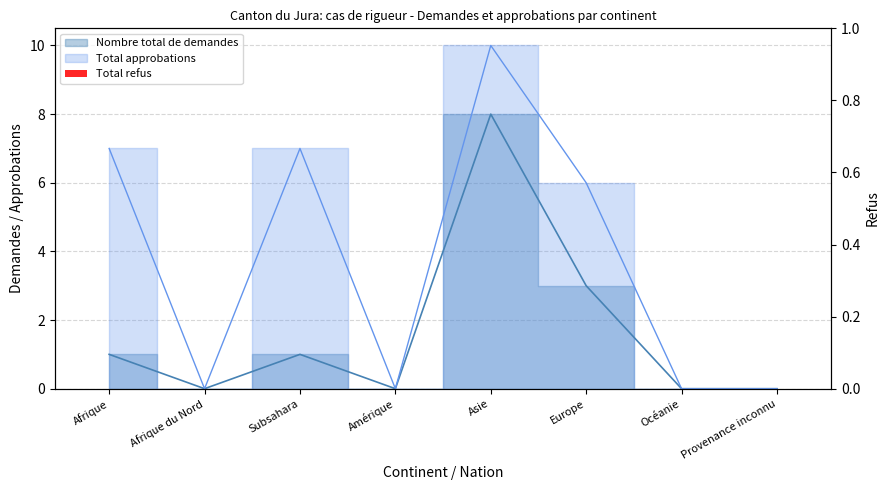

How many values in Nombre total de demandes are above zero?

4